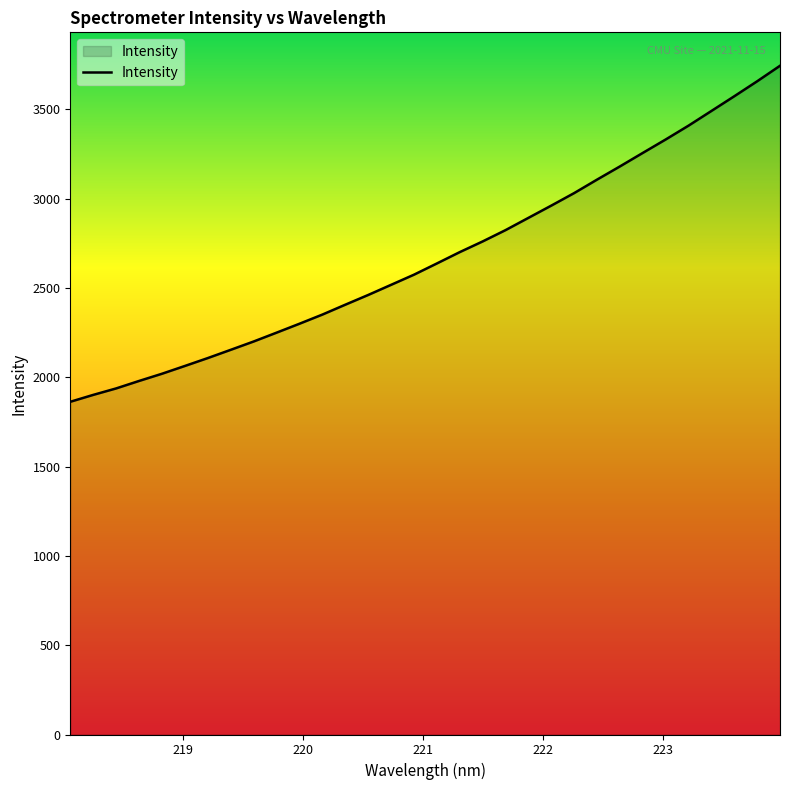

What is the difference between the maximum and minimum values?

1880.7